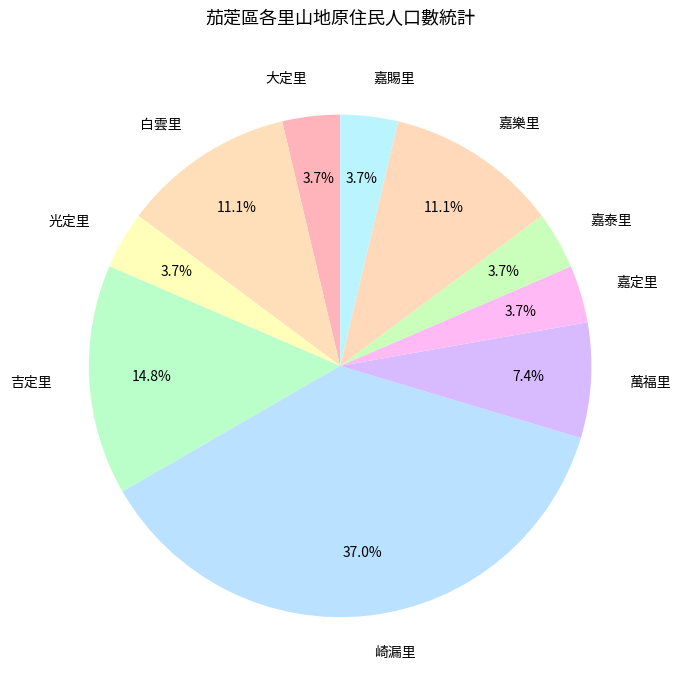

Approximately how many times larger is the value at 嘉樂里 compared to 嘉定里?

3.0